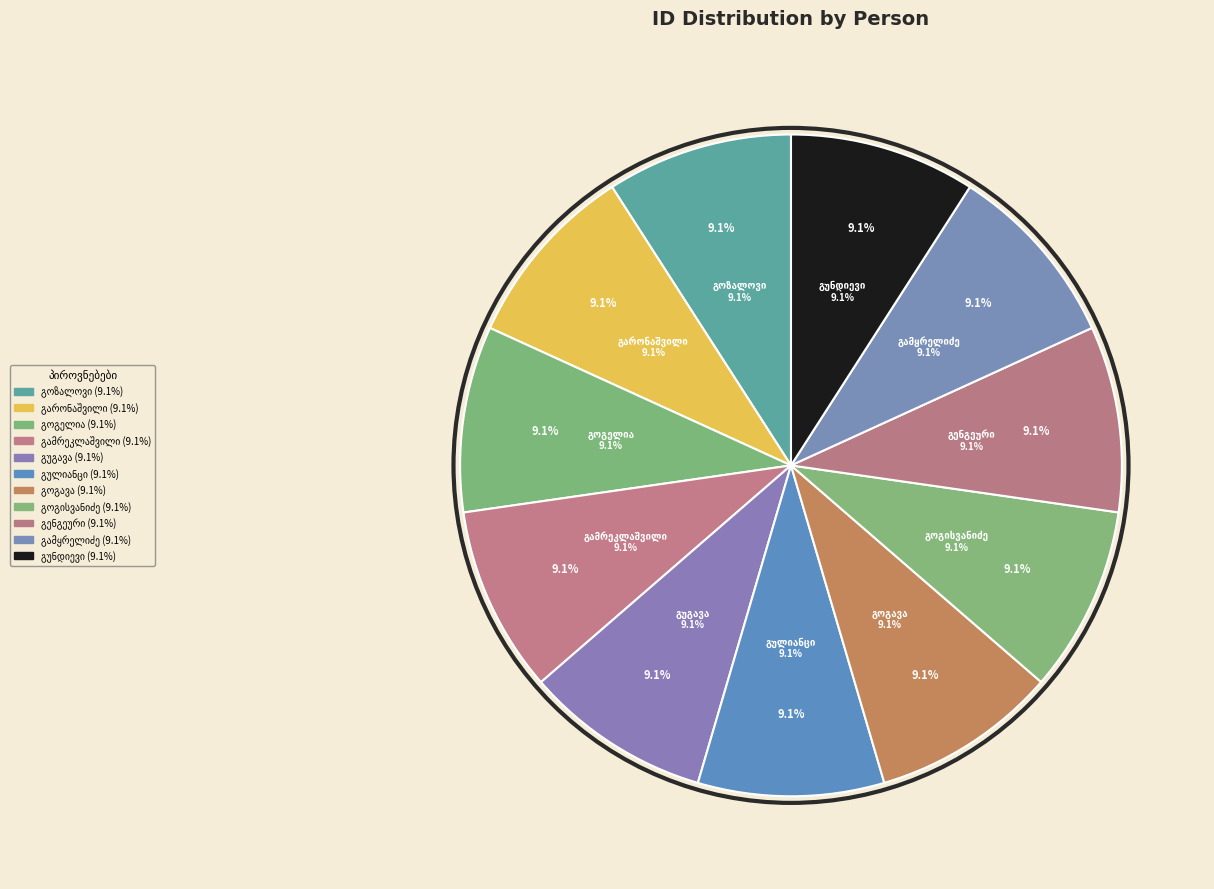

Is there any slice that represents more than half of the pie?

No